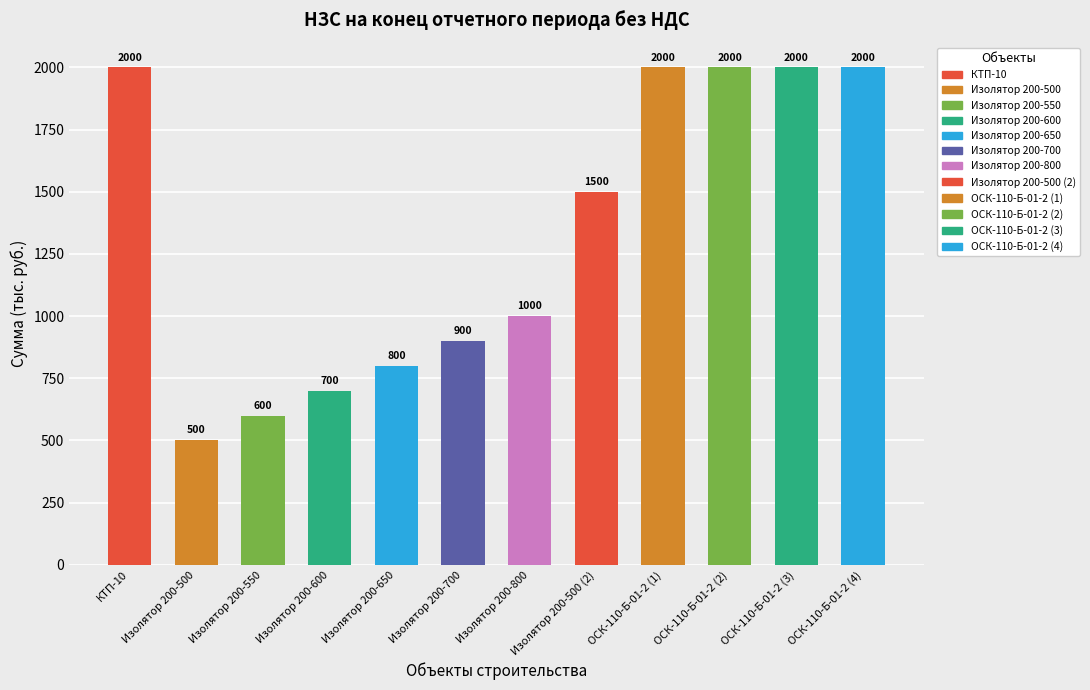

What is the label of the 12th bar from the left?

ОСК-110-Б-01-2 (4)